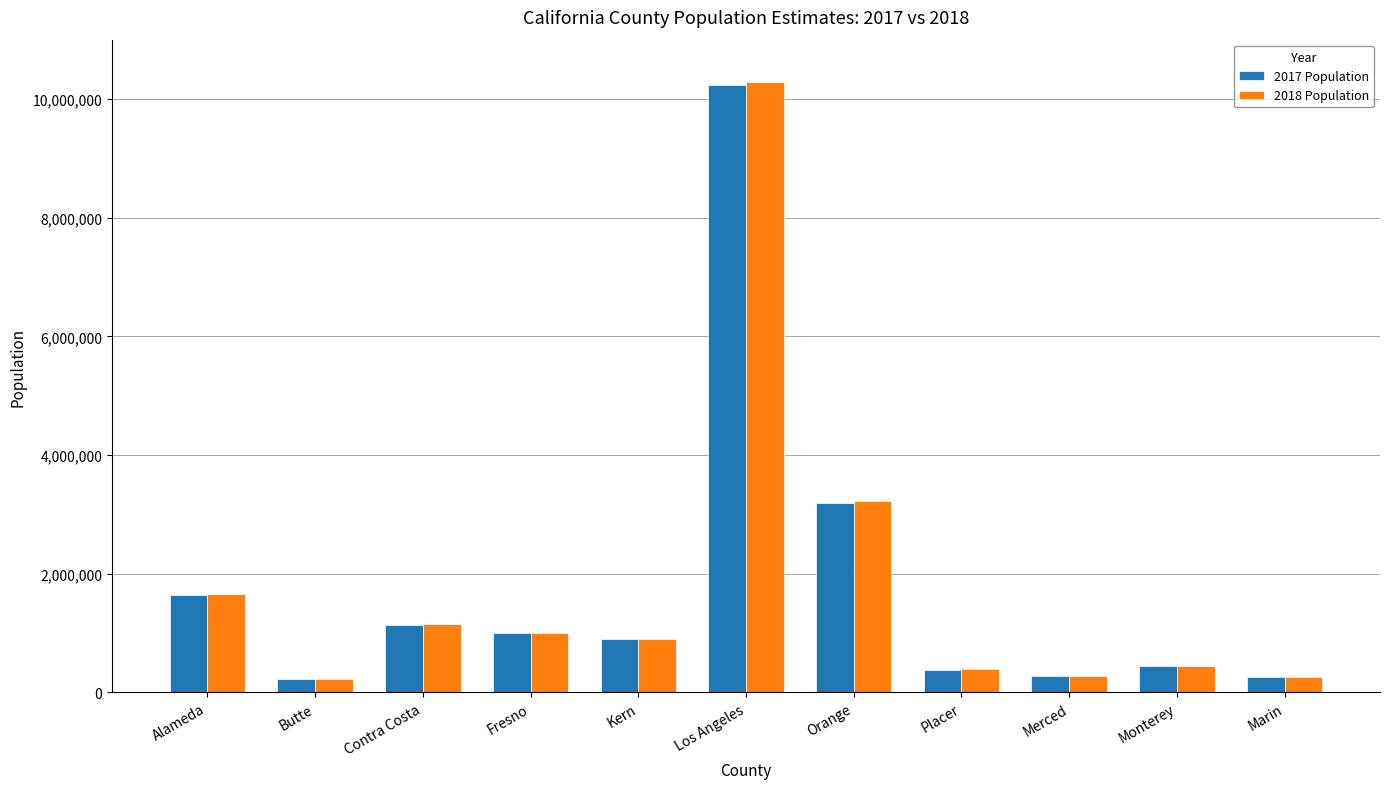

Does the chart contain any negative values?

No